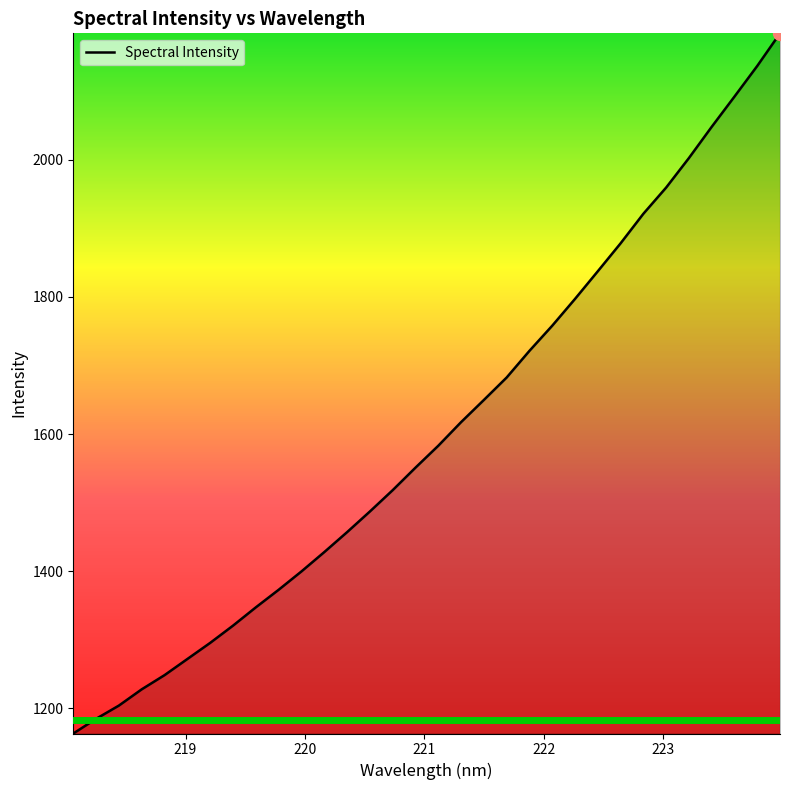

What is the greatest value displayed?

2184.7